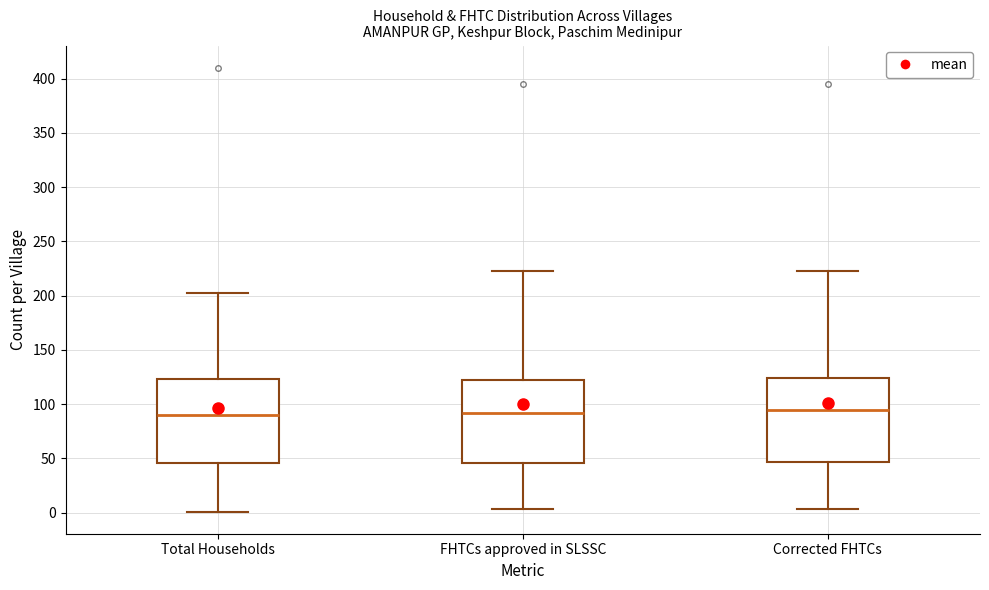

Where is the lower edge of the box for FHTCs approved in SLSSC on the y-axis? The values are not printed on the chart, so give them approximately, as read against the axis.

45